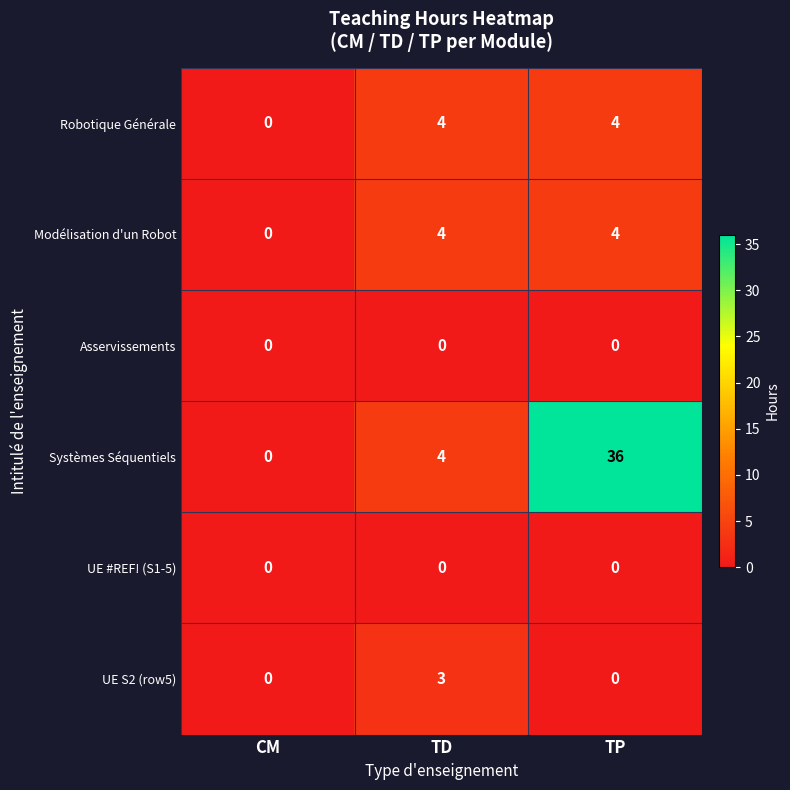

Reading left to right, transcribe all the data shown in this chart.

Robotique Générale: CM=0	TD=4	TP=4
Modélisation d'un Robot: CM=0	TD=4	TP=4
Asservissements: CM=0	TD=0	TP=0
Systèmes Séquentiels: CM=0	TD=4	TP=36
UE #REF! (S1-5): CM=0	TD=0	TP=0
UE S2 (row5): CM=0	TD=3	TP=0